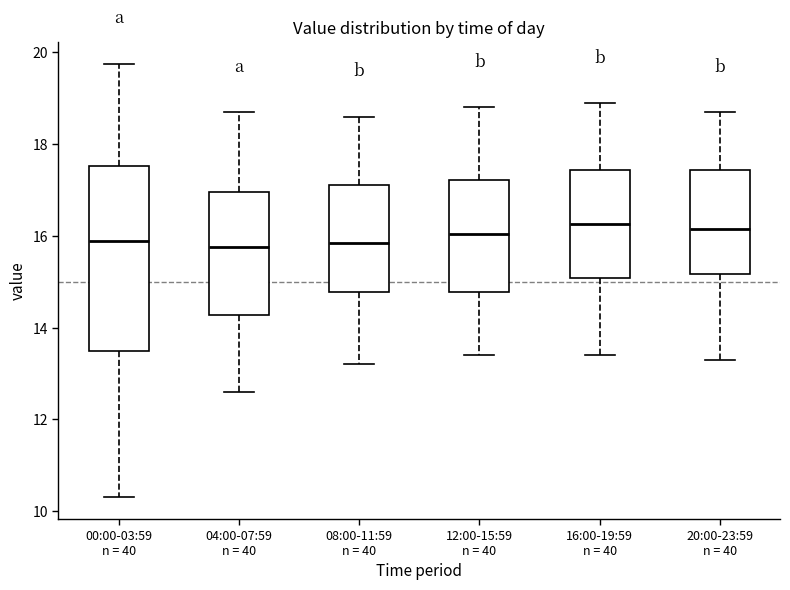

Reading left to right, transcribe this box plot: for each box, give where its median line is, the range the box spans, and where its two whiskers end, as read against the y-axis. The values are not printed on the chart, so give them approximately, as read against the axis.

00:00-03:59 n = 40: median 15.8, box 13.4 to 17.6, whiskers 10.4 to 19.8
04:00-07:59 n = 40: median 15.8, box 14.2 to 17.0, whiskers 12.6 to 18.8
08:00-11:59 n = 40: median 15.8, box 14.8 to 17.2, whiskers 13.2 to 18.6
12:00-15:59 n = 40: median 16.0, box 14.8 to 17.2, whiskers 13.4 to 18.8
16:00-19:59 n = 40: median 16.2, box 15.0 to 17.4, whiskers 13.4 to 19.0
20:00-23:59 n = 40: median 16.2, box 15.2 to 17.4, whiskers 13.4 to 18.8